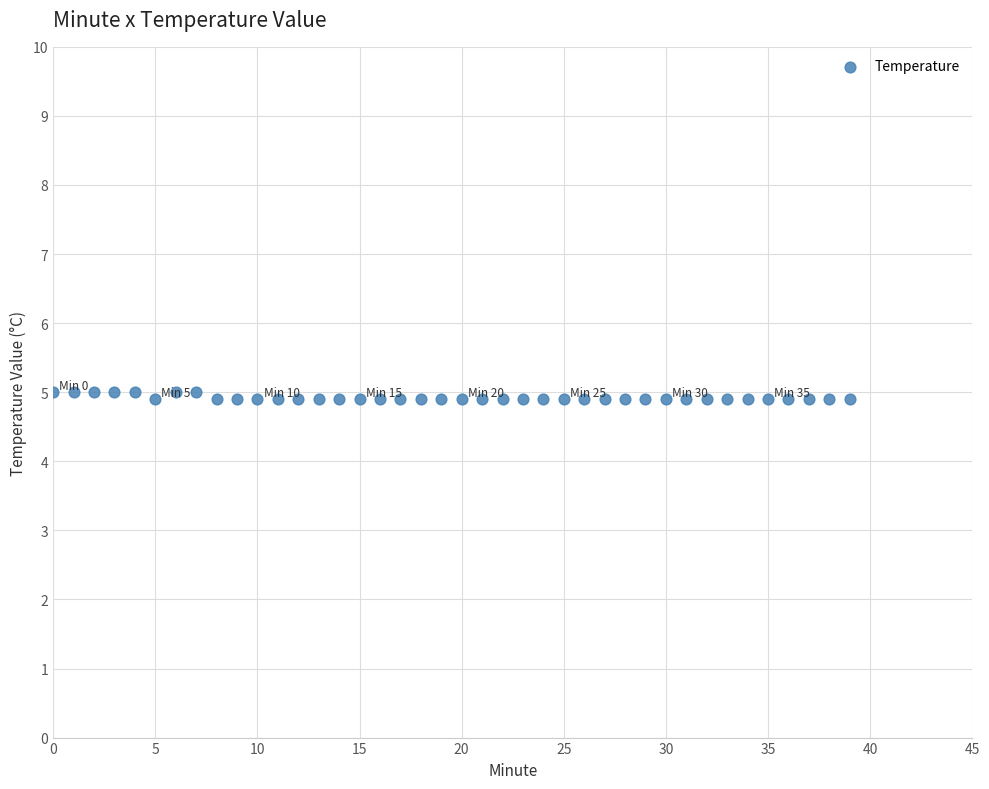

Count the number of points in this scatter plot.

40